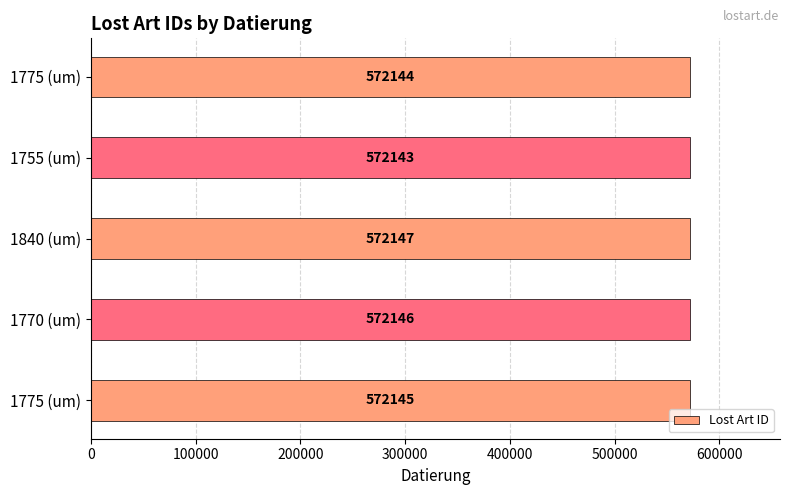

How many values are between 572144 and 572146?

3